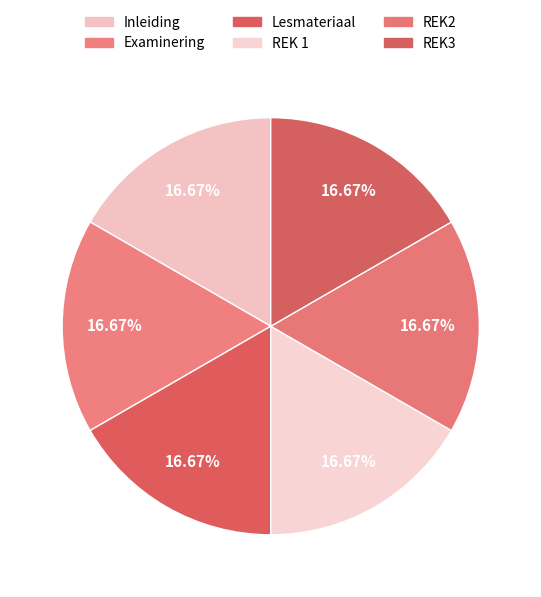

Is it true that Examinering is 28% of the pie?

False